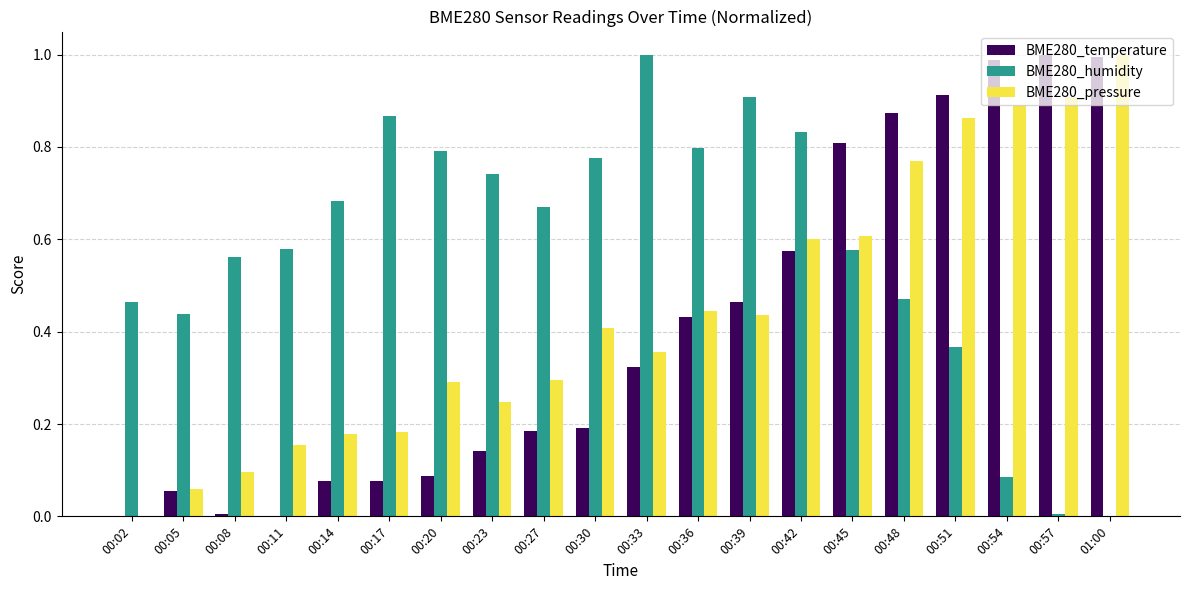

Which series has the largest total across all categories?

BME280_humidity